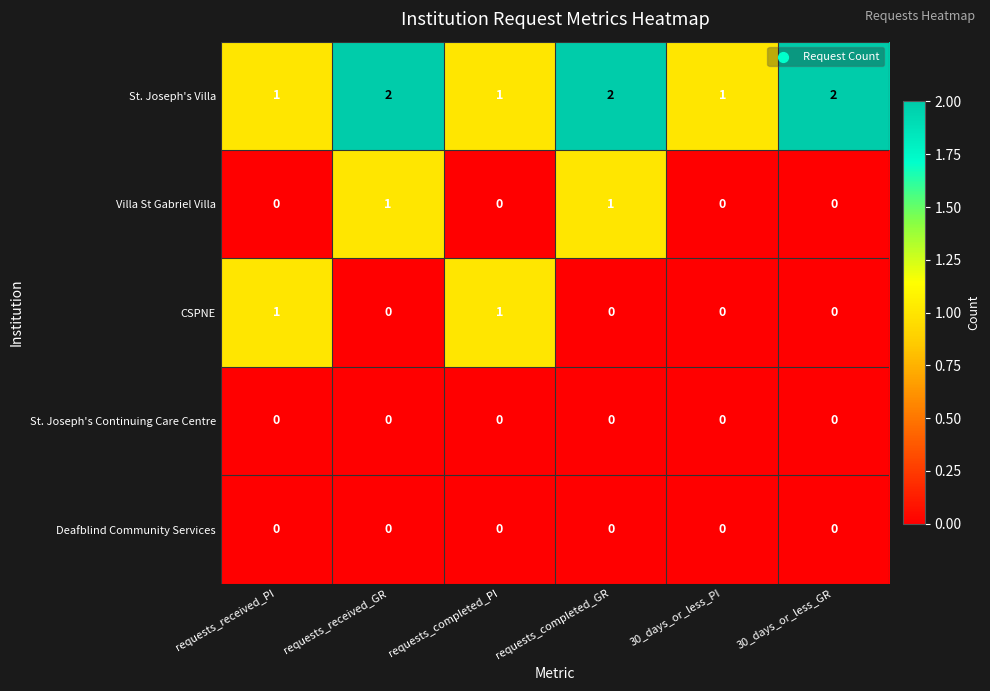

Reading left to right, list all the values displayed in this chart.

St. Joseph's Villa: 1	2	1	2	1	2
Villa St Gabriel Villa: 0	1	0	1	0	0
CSPNE: 1	0	1	0	0	0
St. Joseph's Continuing Care Centre: 0	0	0	0	0	0
Deafblind Community Services: 0	0	0	0	0	0